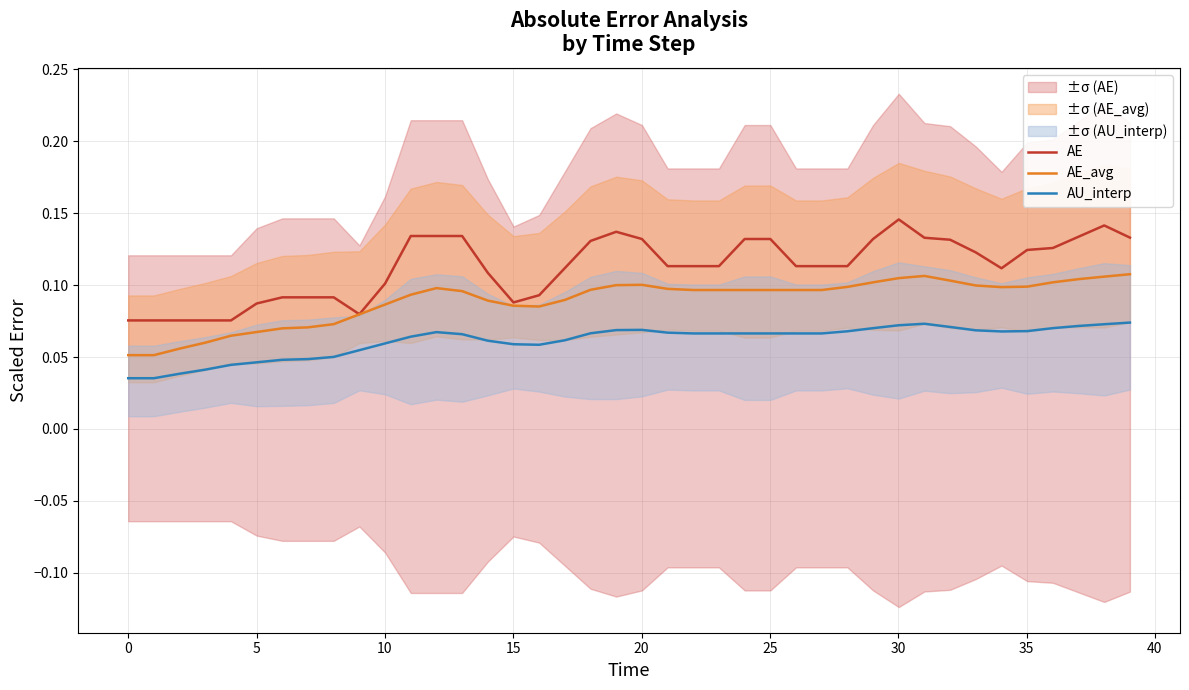

What is the average value of the AE series?

0.1